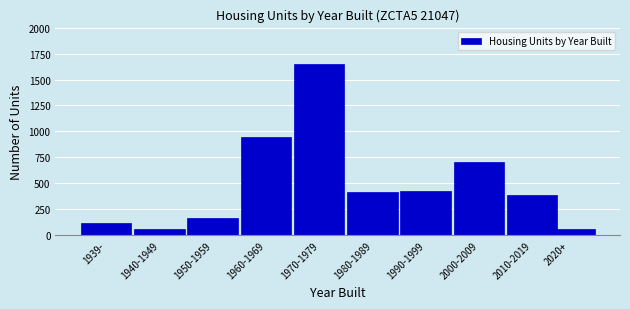

The value at 1970-1979 is 1651. True or false?

True